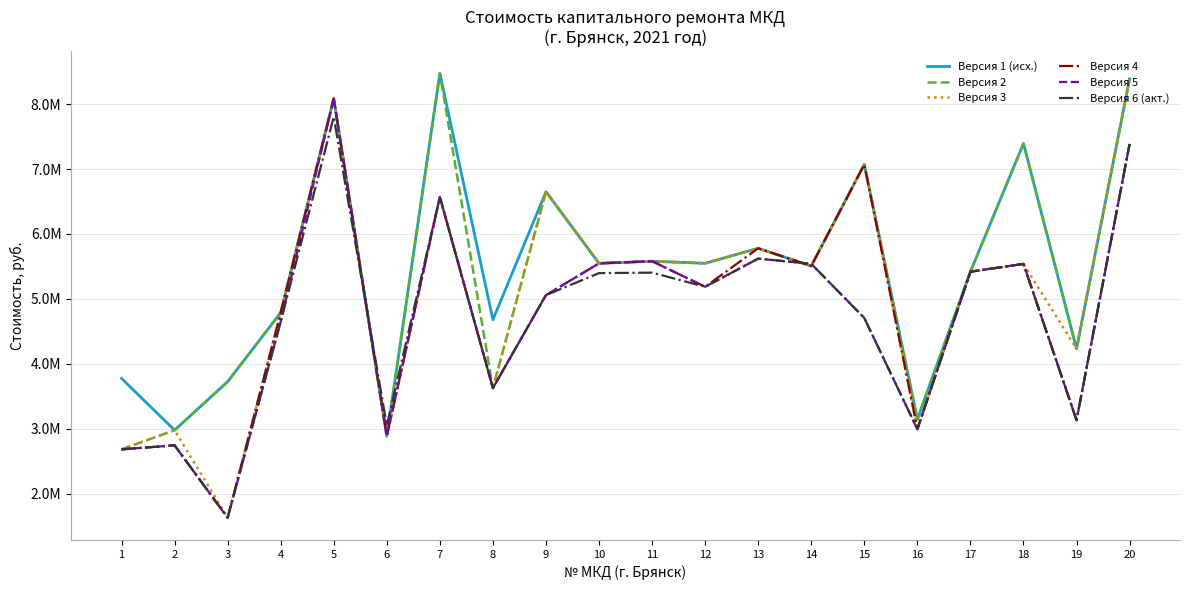

Which series changed the most between 6 and 18?

Версия 1 (исх.)